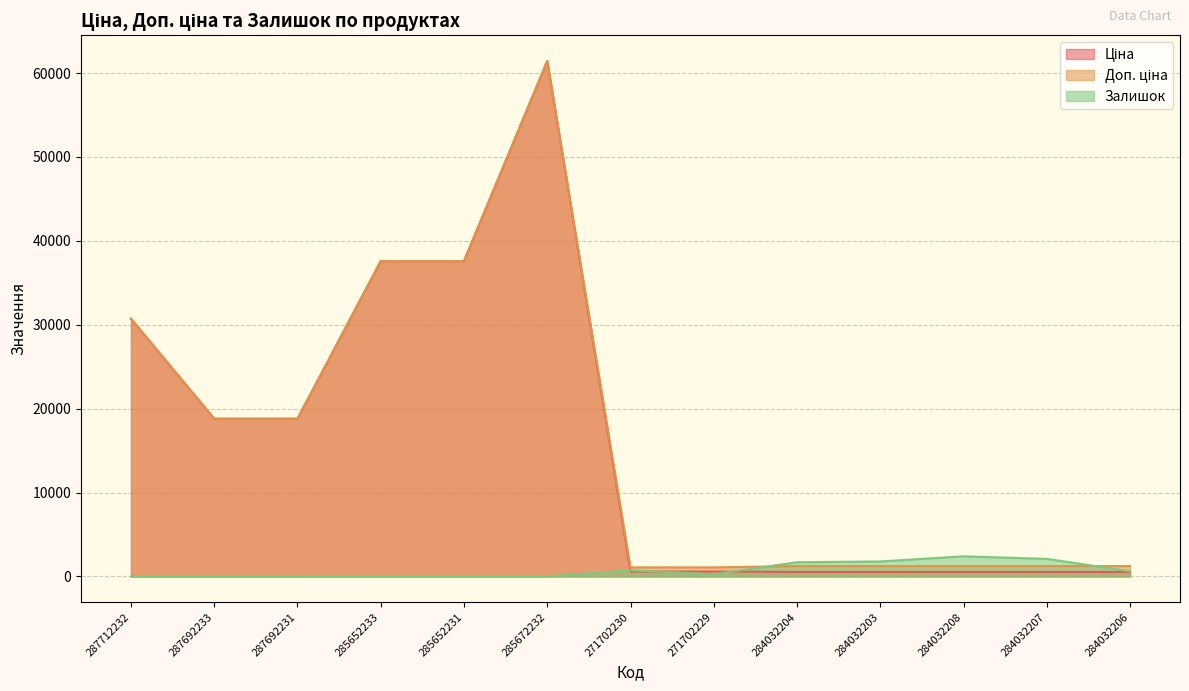

How many lines are shown in the chart?

3